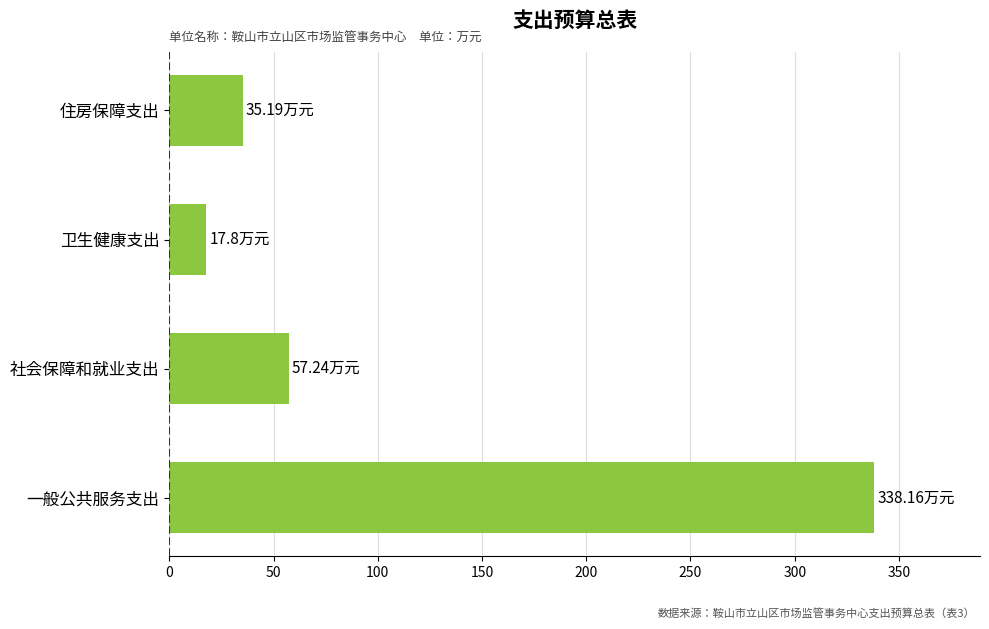

Are the bars horizontal?

Yes